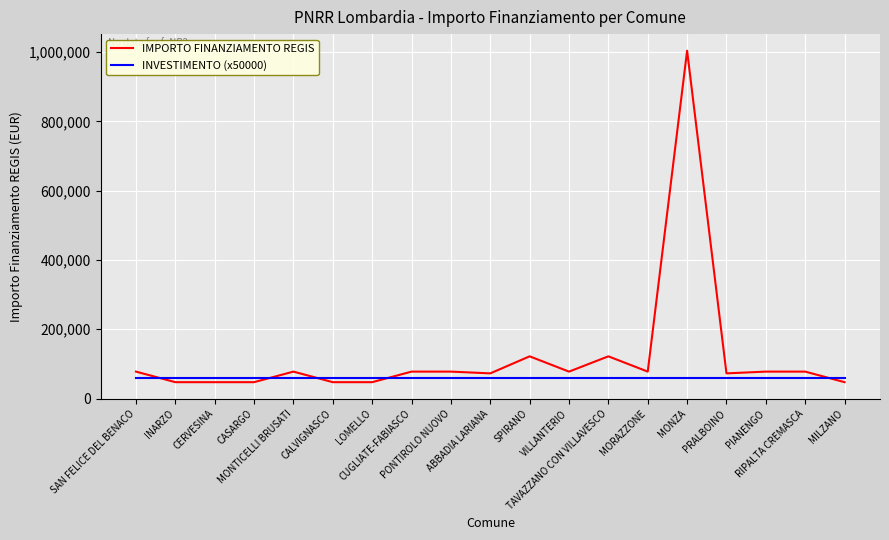

What is the sum of all IMPORTO FINANZIAMENTO REGIS values?

2301258